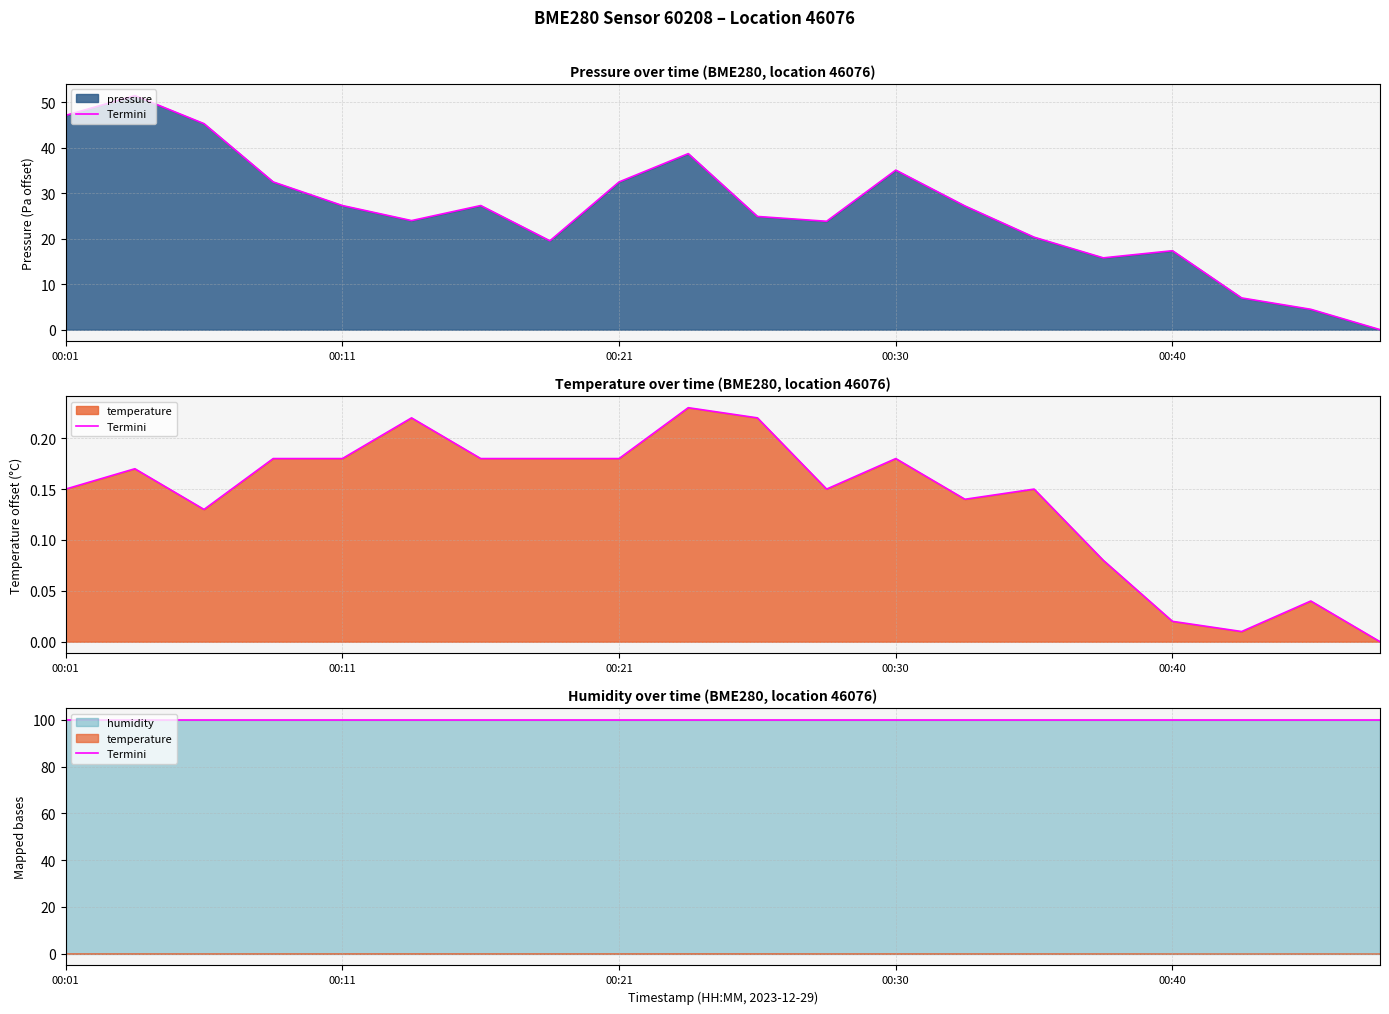

Which series has the largest total across all categories?

pressure